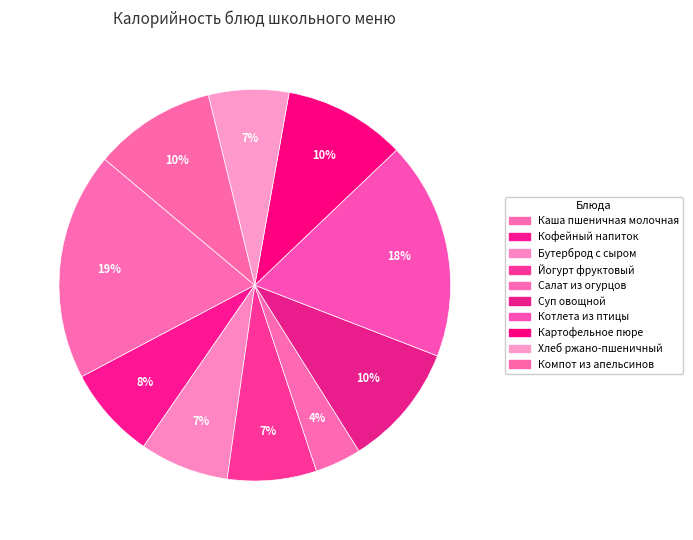

What is the smallest slice in the pie chart?

Салат из огурцов